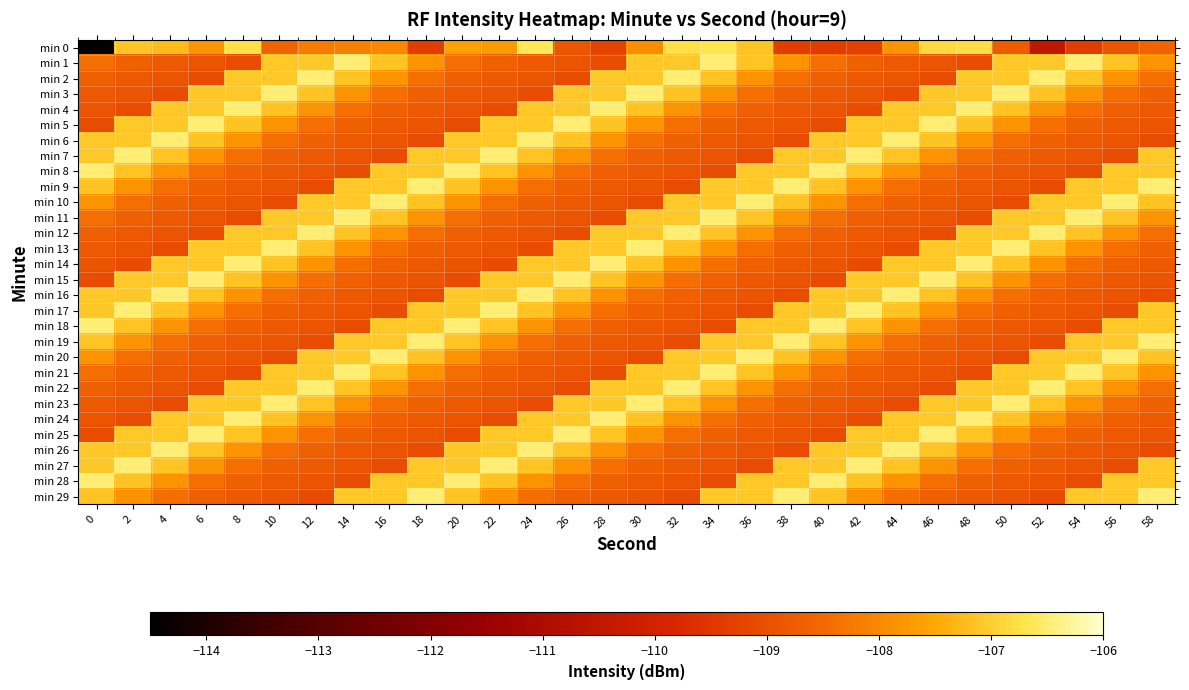

Reading right to left, transcribe all the data shown in this chart.

min 0: 58=-108.6	56=-108.9	54=-109.4	52=-110.5	50=-108.8	48=-106.8	46=-106.9	44=-107.8	42=-109.3	40=-109.4	38=-109.4	36=-107.2	34=-106.7	32=-106.8	30=-107.9	28=-109.3	26=-108.9	24=-106.6	22=-107.7	20=-107.6	18=-109.4	16=-108.0	14=-108.2	12=-108.2	10=-108.6	8=-106.7	6=-107.8	4=-107.3	2=-107.1	0=-114.4
min 1: 58=-107.8	56=-107.2	54=-106.5	52=-107.1	50=-107.1	48=-109.1	46=-108.9	44=-108.8	42=-108.7	40=-108.4	38=-107.8	36=-107.2	34=-106.5	32=-107.1	30=-107.1	28=-109.1	26=-108.9	24=-108.8	22=-108.7	20=-108.4	18=-107.8	16=-107.2	14=-106.5	12=-107.1	10=-107.1	8=-109.1	6=-108.9	4=-108.8	2=-108.7	0=-108.4
min 2: 58=-108.4	56=-107.8	54=-107.2	52=-106.5	50=-107.1	48=-107.1	46=-109.1	44=-108.9	42=-108.8	40=-108.7	38=-108.4	36=-107.8	34=-107.2	32=-106.5	30=-107.1	28=-107.1	26=-109.1	24=-108.9	22=-108.8	20=-108.7	18=-108.4	16=-107.8	14=-107.2	12=-106.5	10=-107.1	8=-107.1	6=-109.1	4=-108.9	2=-108.8	0=-108.7
min 3: 58=-108.7	56=-108.4	54=-107.8	52=-107.2	50=-106.5	48=-107.1	46=-107.1	44=-109.1	42=-108.9	40=-108.8	38=-108.7	36=-108.4	34=-107.8	32=-107.2	30=-106.5	28=-107.1	26=-107.1	24=-109.1	22=-108.9	20=-108.8	18=-108.7	16=-108.4	14=-107.8	12=-107.2	10=-106.5	8=-107.1	6=-107.1	4=-109.1	2=-108.9	0=-108.8
min 4: 58=-108.8	56=-108.7	54=-108.4	52=-107.8	50=-107.2	48=-106.5	46=-107.1	44=-107.1	42=-109.1	40=-108.9	38=-108.8	36=-108.7	34=-108.4	32=-107.8	30=-107.2	28=-106.5	26=-107.1	24=-107.1	22=-109.1	20=-108.9	18=-108.8	16=-108.7	14=-108.4	12=-107.8	10=-107.2	8=-106.5	6=-107.1	4=-107.1	2=-109.1	0=-108.9
min 5: 58=-108.9	56=-108.8	54=-108.7	52=-108.4	50=-107.8	48=-107.2	46=-106.5	44=-107.1	42=-107.1	40=-109.1	38=-108.9	36=-108.8	34=-108.7	32=-108.4	30=-107.8	28=-107.2	26=-106.5	24=-107.1	22=-107.1	20=-109.1	18=-108.9	16=-108.8	14=-108.7	12=-108.4	10=-107.8	8=-107.2	6=-106.5	4=-107.1	2=-107.1	0=-109.1
min 6: 58=-109.1	56=-108.9	54=-108.8	52=-108.7	50=-108.4	48=-107.8	46=-107.2	44=-106.5	42=-107.1	40=-107.1	38=-109.1	36=-108.9	34=-108.8	32=-108.7	30=-108.4	28=-107.8	26=-107.2	24=-106.5	22=-107.1	20=-107.1	18=-109.1	16=-108.9	14=-108.8	12=-108.7	10=-108.4	8=-107.8	6=-107.2	4=-106.5	2=-107.1	0=-107.1
min 7: 58=-107.1	56=-109.1	54=-108.9	52=-108.8	50=-108.7	48=-108.4	46=-107.8	44=-107.2	42=-106.5	40=-107.1	38=-107.1	36=-109.1	34=-108.9	32=-108.8	30=-108.7	28=-108.4	26=-107.8	24=-107.2	22=-106.5	20=-107.1	18=-107.1	16=-109.1	14=-108.9	12=-108.8	10=-108.7	8=-108.4	6=-107.8	4=-107.2	2=-106.5	0=-107.1
min 8: 58=-107.1	56=-107.1	54=-109.1	52=-108.9	50=-108.8	48=-108.7	46=-108.4	44=-107.8	42=-107.2	40=-106.5	38=-107.1	36=-107.1	34=-109.1	32=-108.9	30=-108.8	28=-108.7	26=-108.4	24=-107.8	22=-107.2	20=-106.5	18=-107.1	16=-107.1	14=-109.1	12=-108.9	10=-108.8	8=-108.7	6=-108.4	4=-107.8	2=-107.2	0=-106.5
min 9: 58=-106.5	56=-107.1	54=-107.1	52=-109.1	50=-108.9	48=-108.8	46=-108.7	44=-108.4	42=-107.8	40=-107.2	38=-106.5	36=-107.1	34=-107.1	32=-109.1	30=-108.9	28=-108.8	26=-108.7	24=-108.4	22=-107.8	20=-107.2	18=-106.5	16=-107.1	14=-107.1	12=-109.1	10=-108.9	8=-108.8	6=-108.7	4=-108.4	2=-107.8	0=-107.2
min 10: 58=-107.2	56=-106.5	54=-107.1	52=-107.1	50=-109.1	48=-108.9	46=-108.8	44=-108.7	42=-108.4	40=-107.8	38=-107.2	36=-106.5	34=-107.1	32=-107.1	30=-109.1	28=-108.9	26=-108.8	24=-108.7	22=-108.4	20=-107.8	18=-107.2	16=-106.5	14=-107.1	12=-107.1	10=-109.1	8=-108.9	6=-108.8	4=-108.7	2=-108.4	0=-107.8
min 11: 58=-107.8	56=-107.2	54=-106.5	52=-107.1	50=-107.1	48=-109.1	46=-108.9	44=-108.8	42=-108.7	40=-108.4	38=-107.8	36=-107.2	34=-106.5	32=-107.1	30=-107.1	28=-109.1	26=-108.9	24=-108.8	22=-108.7	20=-108.4	18=-107.8	16=-107.2	14=-106.5	12=-107.1	10=-107.1	8=-109.1	6=-108.9	4=-108.8	2=-108.7	0=-108.4
min 12: 58=-108.4	56=-107.8	54=-107.2	52=-106.5	50=-107.1	48=-107.1	46=-109.1	44=-108.9	42=-108.8	40=-108.7	38=-108.4	36=-107.8	34=-107.2	32=-106.5	30=-107.1	28=-107.1	26=-109.1	24=-108.9	22=-108.8	20=-108.7	18=-108.4	16=-107.8	14=-107.2	12=-106.5	10=-107.1	8=-107.1	6=-109.1	4=-108.9	2=-108.8	0=-108.7
min 13: 58=-108.7	56=-108.4	54=-107.8	52=-107.2	50=-106.5	48=-107.1	46=-107.1	44=-109.1	42=-108.9	40=-108.8	38=-108.7	36=-108.4	34=-107.8	32=-107.2	30=-106.5	28=-107.1	26=-107.1	24=-109.1	22=-108.9	20=-108.8	18=-108.7	16=-108.4	14=-107.8	12=-107.2	10=-106.5	8=-107.1	6=-107.1	4=-109.1	2=-108.9	0=-108.8
min 14: 58=-108.8	56=-108.7	54=-108.4	52=-107.8	50=-107.2	48=-106.5	46=-107.1	44=-107.1	42=-109.1	40=-108.9	38=-108.8	36=-108.7	34=-108.4	32=-107.8	30=-107.2	28=-106.5	26=-107.1	24=-107.1	22=-109.1	20=-108.9	18=-108.8	16=-108.7	14=-108.4	12=-107.8	10=-107.2	8=-106.5	6=-107.1	4=-107.1	2=-109.1	0=-108.9
min 15: 58=-108.9	56=-108.8	54=-108.7	52=-108.4	50=-107.8	48=-107.2	46=-106.5	44=-107.1	42=-107.1	40=-109.1	38=-108.9	36=-108.8	34=-108.7	32=-108.4	30=-107.8	28=-107.2	26=-106.5	24=-107.1	22=-107.1	20=-109.1	18=-108.9	16=-108.8	14=-108.7	12=-108.4	10=-107.8	8=-107.2	6=-106.5	4=-107.1	2=-107.1	0=-109.1
min 16: 58=-109.1	56=-108.9	54=-108.8	52=-108.7	50=-108.4	48=-107.8	46=-107.2	44=-106.5	42=-107.1	40=-107.1	38=-109.1	36=-108.9	34=-108.8	32=-108.7	30=-108.4	28=-107.8	26=-107.2	24=-106.5	22=-107.1	20=-107.1	18=-109.1	16=-108.9	14=-108.8	12=-108.7	10=-108.4	8=-107.8	6=-107.2	4=-106.5	2=-107.1	0=-107.1
min 17: 58=-107.1	56=-109.1	54=-108.9	52=-108.8	50=-108.7	48=-108.4	46=-107.8	44=-107.2	42=-106.5	40=-107.1	38=-107.1	36=-109.1	34=-108.9	32=-108.8	30=-108.7	28=-108.4	26=-107.8	24=-107.2	22=-106.5	20=-107.1	18=-107.1	16=-109.1	14=-108.9	12=-108.8	10=-108.7	8=-108.4	6=-107.8	4=-107.2	2=-106.5	0=-107.1
min 18: 58=-107.1	56=-107.1	54=-109.1	52=-108.9	50=-108.8	48=-108.7	46=-108.4	44=-107.8	42=-107.2	40=-106.5	38=-107.1	36=-107.1	34=-109.1	32=-108.9	30=-108.8	28=-108.7	26=-108.4	24=-107.8	22=-107.2	20=-106.5	18=-107.1	16=-107.1	14=-109.1	12=-108.9	10=-108.8	8=-108.7	6=-108.4	4=-107.8	2=-107.2	0=-106.5
min 19: 58=-106.5	56=-107.1	54=-107.1	52=-109.1	50=-108.9	48=-108.8	46=-108.7	44=-108.4	42=-107.8	40=-107.2	38=-106.5	36=-107.1	34=-107.1	32=-109.1	30=-108.9	28=-108.8	26=-108.7	24=-108.4	22=-107.8	20=-107.2	18=-106.5	16=-107.1	14=-107.1	12=-109.1	10=-108.9	8=-108.8	6=-108.7	4=-108.4	2=-107.8	0=-107.2
min 20: 58=-107.2	56=-106.5	54=-107.1	52=-107.1	50=-109.1	48=-108.9	46=-108.8	44=-108.7	42=-108.4	40=-107.8	38=-107.2	36=-106.5	34=-107.1	32=-107.1	30=-109.1	28=-108.9	26=-108.8	24=-108.7	22=-108.4	20=-107.8	18=-107.2	16=-106.5	14=-107.1	12=-107.1	10=-109.1	8=-108.9	6=-108.8	4=-108.7	2=-108.4	0=-107.8
min 21: 58=-107.8	56=-107.2	54=-106.5	52=-107.1	50=-107.1	48=-109.1	46=-108.9	44=-108.8	42=-108.7	40=-108.4	38=-107.8	36=-107.2	34=-106.5	32=-107.1	30=-107.1	28=-109.1	26=-108.9	24=-108.8	22=-108.7	20=-108.4	18=-107.8	16=-107.2	14=-106.5	12=-107.1	10=-107.1	8=-109.1	6=-108.9	4=-108.8	2=-108.7	0=-108.4
min 22: 58=-108.4	56=-107.8	54=-107.2	52=-106.5	50=-107.1	48=-107.1	46=-109.1	44=-108.9	42=-108.8	40=-108.7	38=-108.4	36=-107.8	34=-107.2	32=-106.5	30=-107.1	28=-107.1	26=-109.1	24=-108.9	22=-108.8	20=-108.7	18=-108.4	16=-107.8	14=-107.2	12=-106.5	10=-107.1	8=-107.1	6=-109.1	4=-108.9	2=-108.8	0=-108.7
min 23: 58=-108.7	56=-108.4	54=-107.8	52=-107.2	50=-106.5	48=-107.1	46=-107.1	44=-109.1	42=-108.9	40=-108.8	38=-108.7	36=-108.4	34=-107.8	32=-107.2	30=-106.5	28=-107.1	26=-107.1	24=-109.1	22=-108.9	20=-108.8	18=-108.7	16=-108.4	14=-107.8	12=-107.2	10=-106.5	8=-107.1	6=-107.1	4=-109.1	2=-108.9	0=-108.8
min 24: 58=-108.8	56=-108.7	54=-108.4	52=-107.8	50=-107.2	48=-106.5	46=-107.1	44=-107.1	42=-109.1	40=-108.9	38=-108.8	36=-108.7	34=-108.4	32=-107.8	30=-107.2	28=-106.5	26=-107.1	24=-107.1	22=-109.1	20=-108.9	18=-108.8	16=-108.7	14=-108.4	12=-107.8	10=-107.2	8=-106.5	6=-107.1	4=-107.1	2=-109.1	0=-108.9
min 25: 58=-108.9	56=-108.8	54=-108.7	52=-108.4	50=-107.8	48=-107.2	46=-106.5	44=-107.1	42=-107.1	40=-109.1	38=-108.9	36=-108.8	34=-108.7	32=-108.4	30=-107.8	28=-107.2	26=-106.5	24=-107.1	22=-107.1	20=-109.1	18=-108.9	16=-108.8	14=-108.7	12=-108.4	10=-107.8	8=-107.2	6=-106.5	4=-107.1	2=-107.1	0=-109.1
min 26: 58=-109.1	56=-108.9	54=-108.8	52=-108.7	50=-108.4	48=-107.8	46=-107.2	44=-106.5	42=-107.1	40=-107.1	38=-109.1	36=-108.9	34=-108.8	32=-108.7	30=-108.4	28=-107.8	26=-107.2	24=-106.5	22=-107.1	20=-107.1	18=-109.1	16=-108.9	14=-108.8	12=-108.7	10=-108.4	8=-107.8	6=-107.2	4=-106.5	2=-107.1	0=-107.1
min 27: 58=-107.1	56=-109.1	54=-108.9	52=-108.8	50=-108.7	48=-108.4	46=-107.8	44=-107.2	42=-106.5	40=-107.1	38=-107.1	36=-109.1	34=-108.9	32=-108.8	30=-108.7	28=-108.4	26=-107.8	24=-107.2	22=-106.5	20=-107.1	18=-107.1	16=-109.1	14=-108.9	12=-108.8	10=-108.7	8=-108.4	6=-107.8	4=-107.2	2=-106.5	0=-107.1
min 28: 58=-107.1	56=-107.1	54=-109.1	52=-108.9	50=-108.8	48=-108.7	46=-108.4	44=-107.8	42=-107.2	40=-106.5	38=-107.1	36=-107.1	34=-109.1	32=-108.9	30=-108.8	28=-108.7	26=-108.4	24=-107.8	22=-107.2	20=-106.5	18=-107.1	16=-107.1	14=-109.1	12=-108.9	10=-108.8	8=-108.7	6=-108.4	4=-107.8	2=-107.2	0=-106.5
min 29: 58=-106.5	56=-107.1	54=-107.1	52=-109.1	50=-108.9	48=-108.8	46=-108.7	44=-108.4	42=-107.8	40=-107.2	38=-106.5	36=-107.1	34=-107.1	32=-109.1	30=-108.9	28=-108.8	26=-108.7	24=-108.4	22=-107.8	20=-107.2	18=-106.5	16=-107.1	14=-107.1	12=-109.1	10=-108.9	8=-108.8	6=-108.7	4=-108.4	2=-107.8	0=-107.2